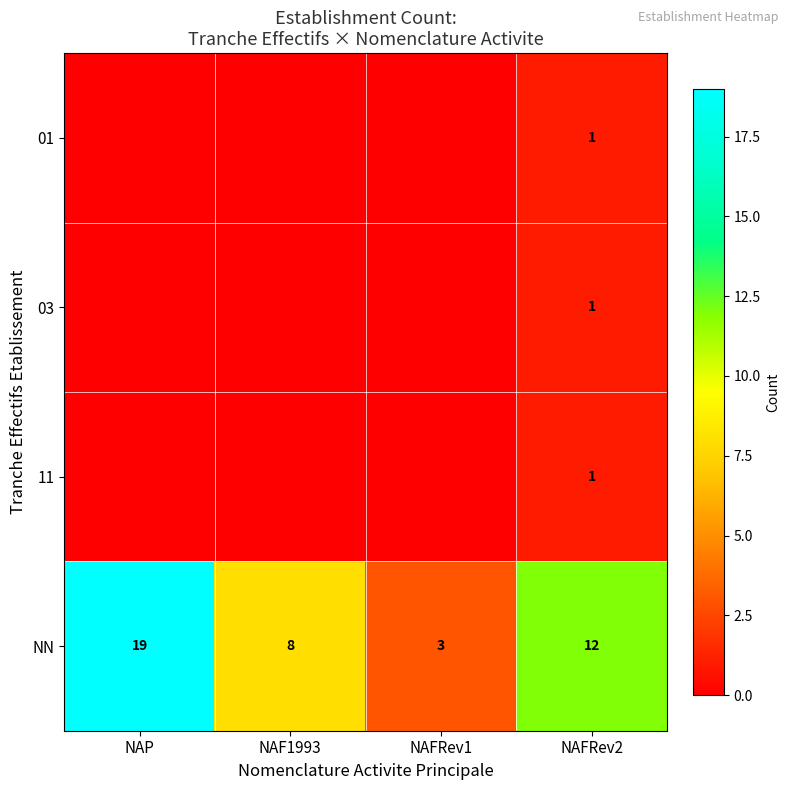

What is the difference between the maximum and second lowest values in the NN series?

11